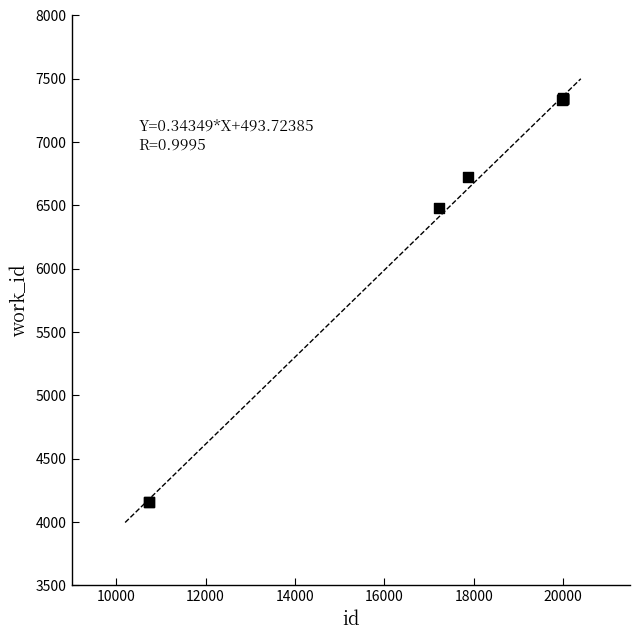

What Y value in the scatter plot is closest to 5754?

6478